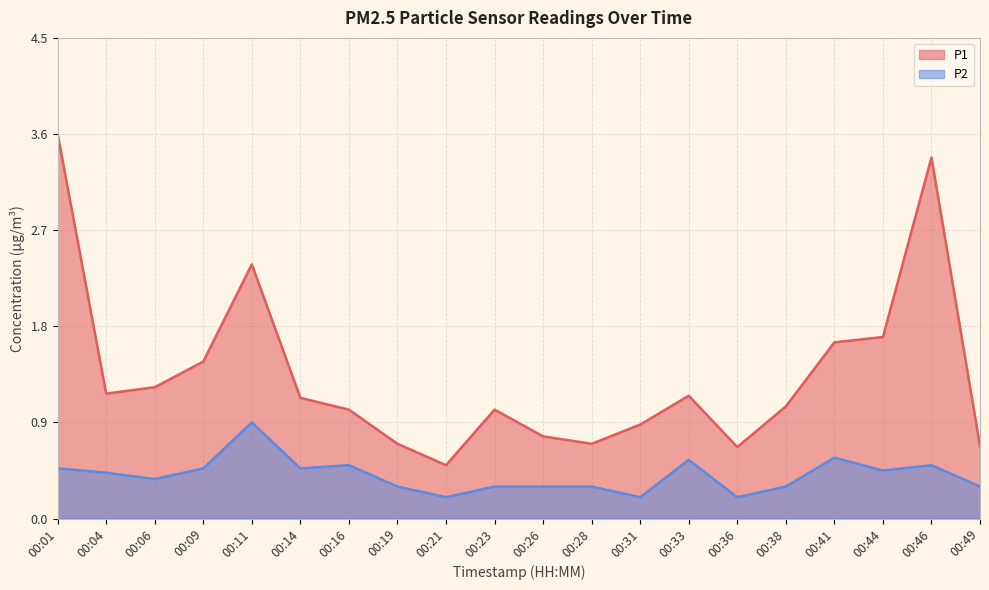

True or false: P2 has a value of 0.6 at 00:33.

True